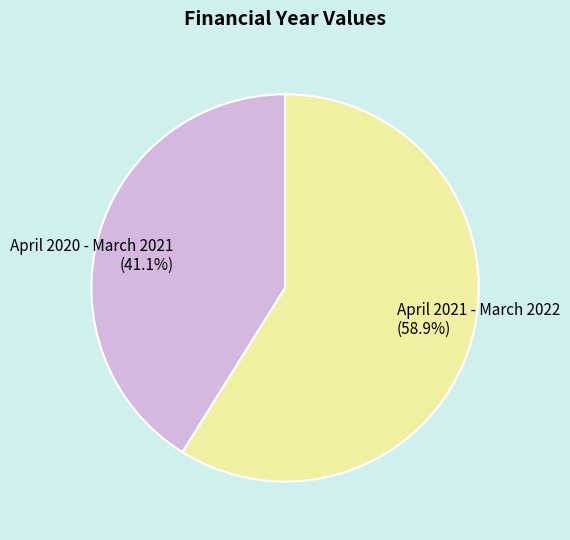

Approximately how many times larger is the value at April 2020 - March 2021 compared to April 2021 - March 2022?

0.7